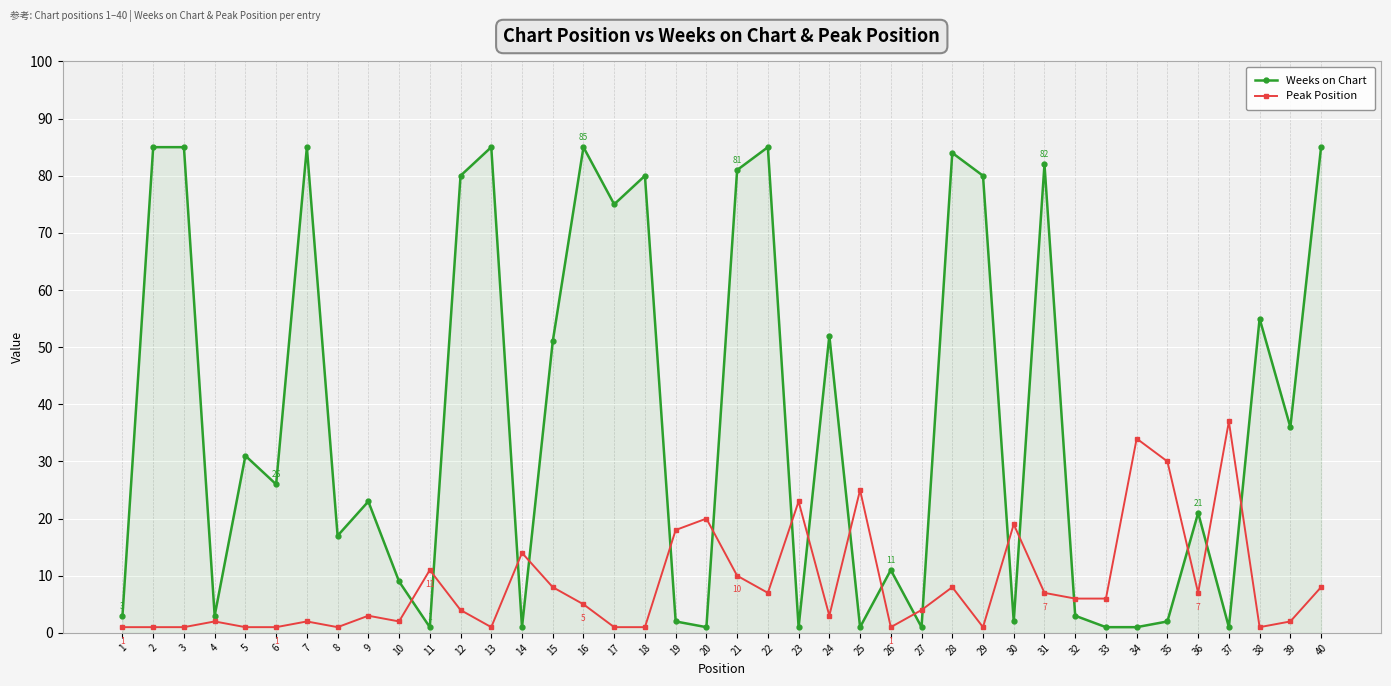

True or false: Weeks on Chart has a value of 1 at 33.

True